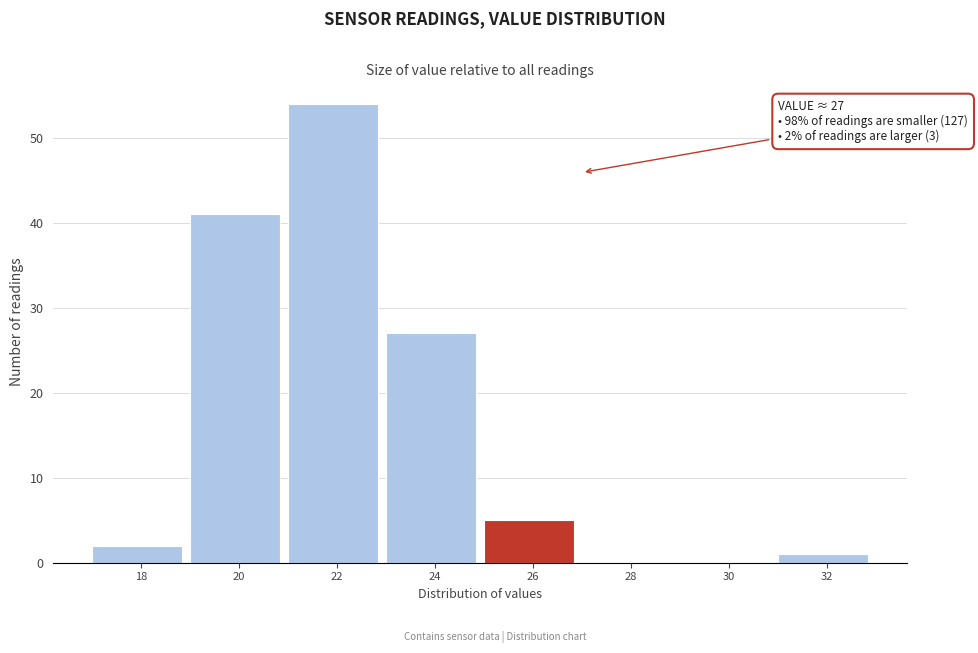

Reading left to right, what are all the values shown in this chart?

18=2	20=41	22=54	24=27	26=5	28=0	30=0	32=1